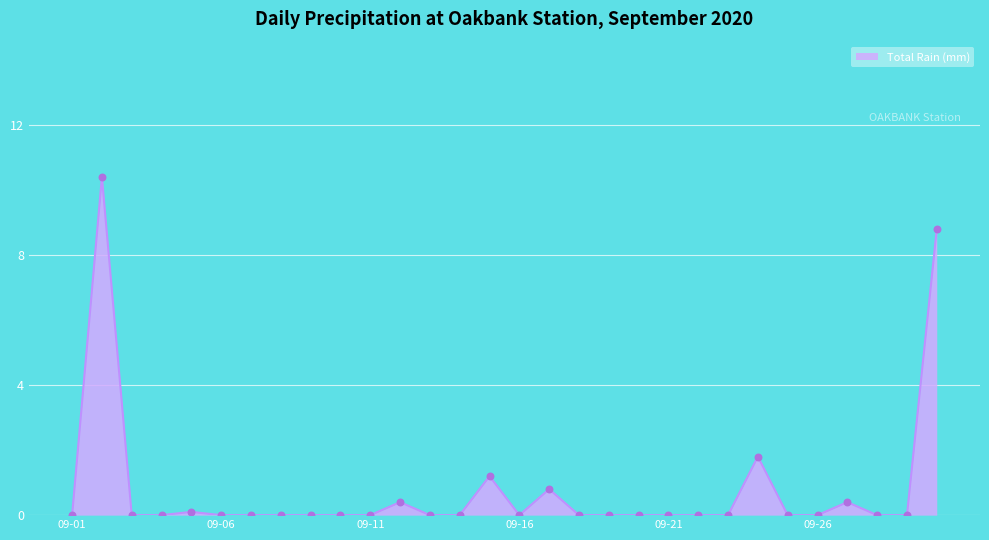

What is the maximum value shown in the chart?

10.4